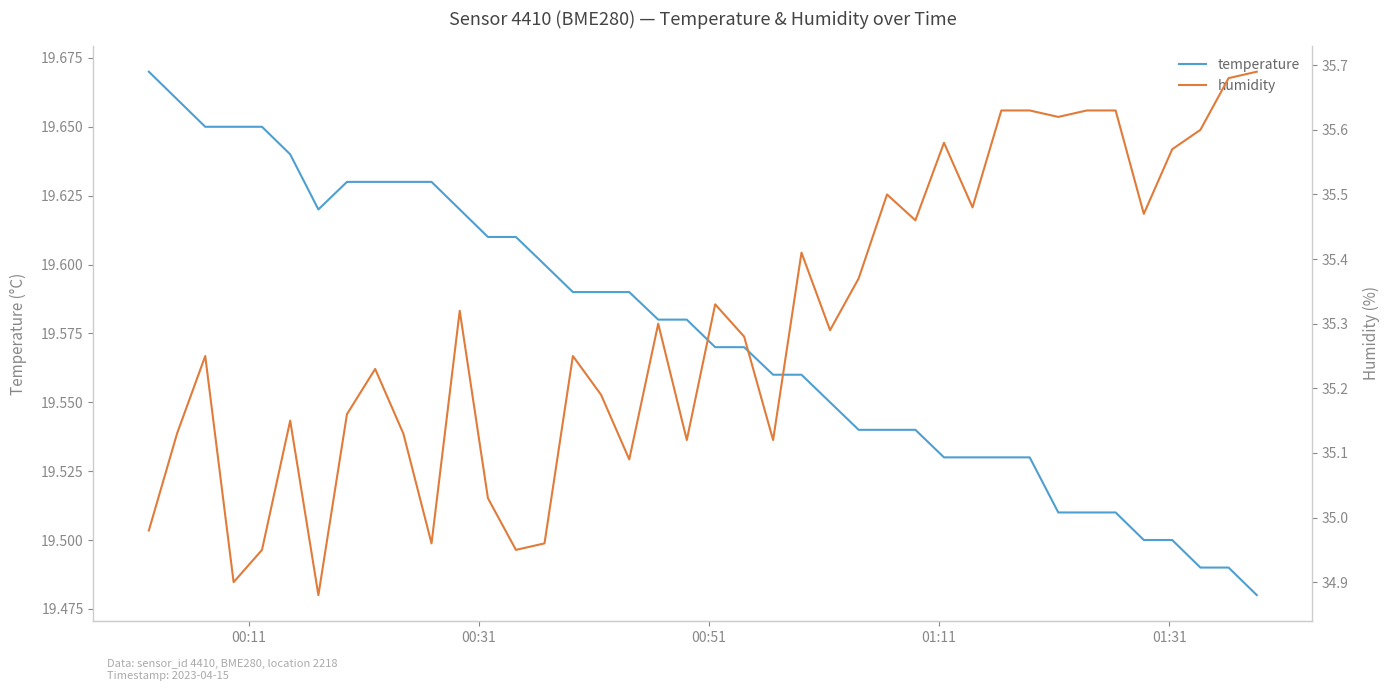

Does the chart have visible grid lines?

No